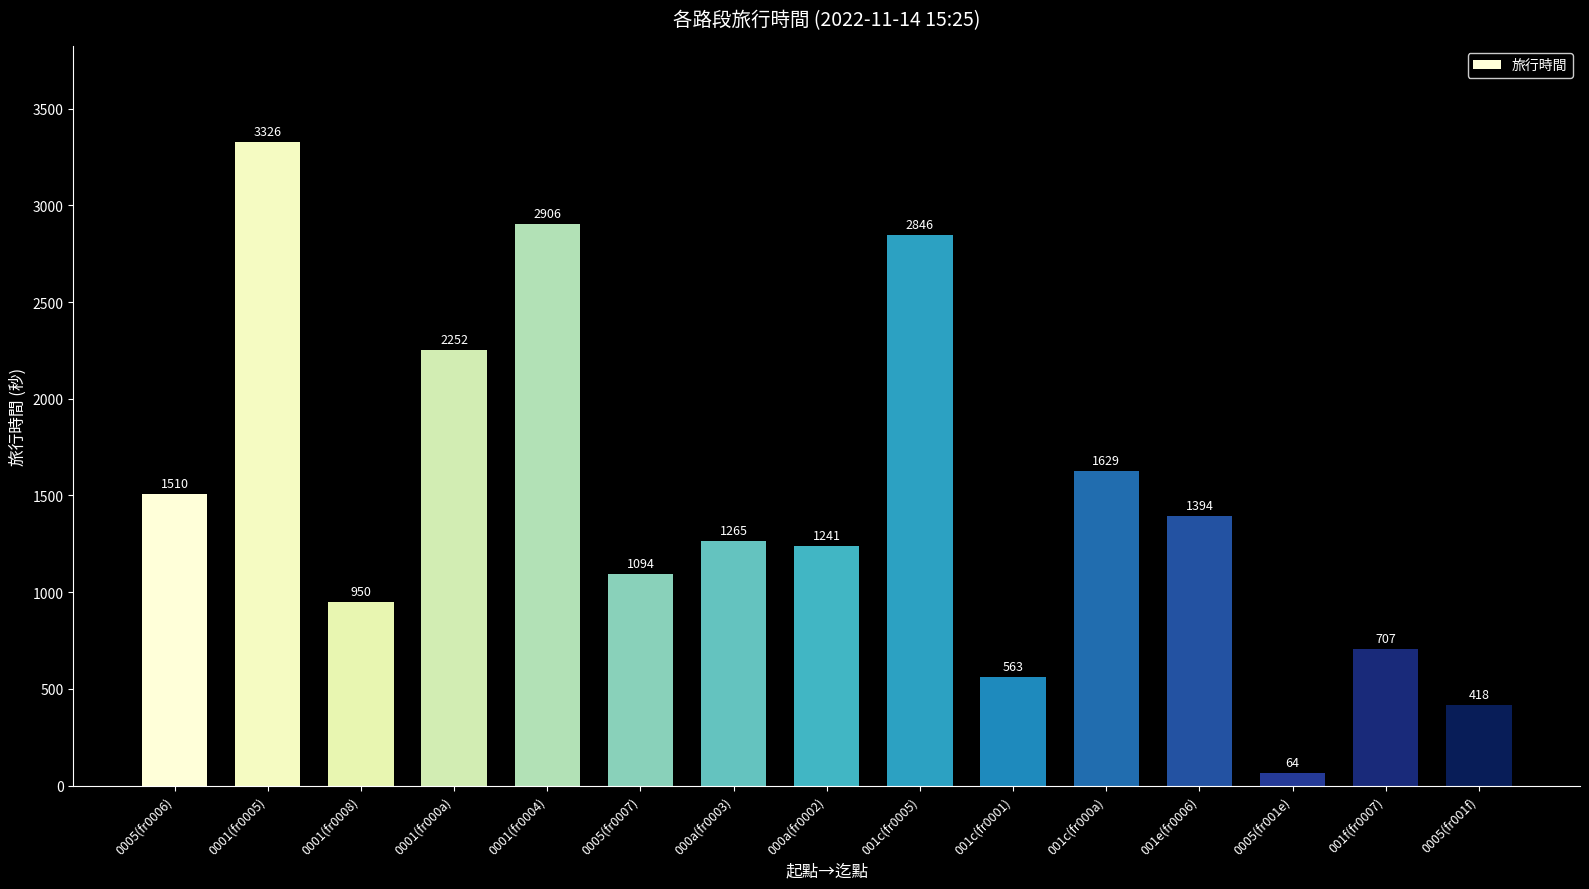

What is the difference between the values at 001c(fr000a) and 0005(fr0006)?

119